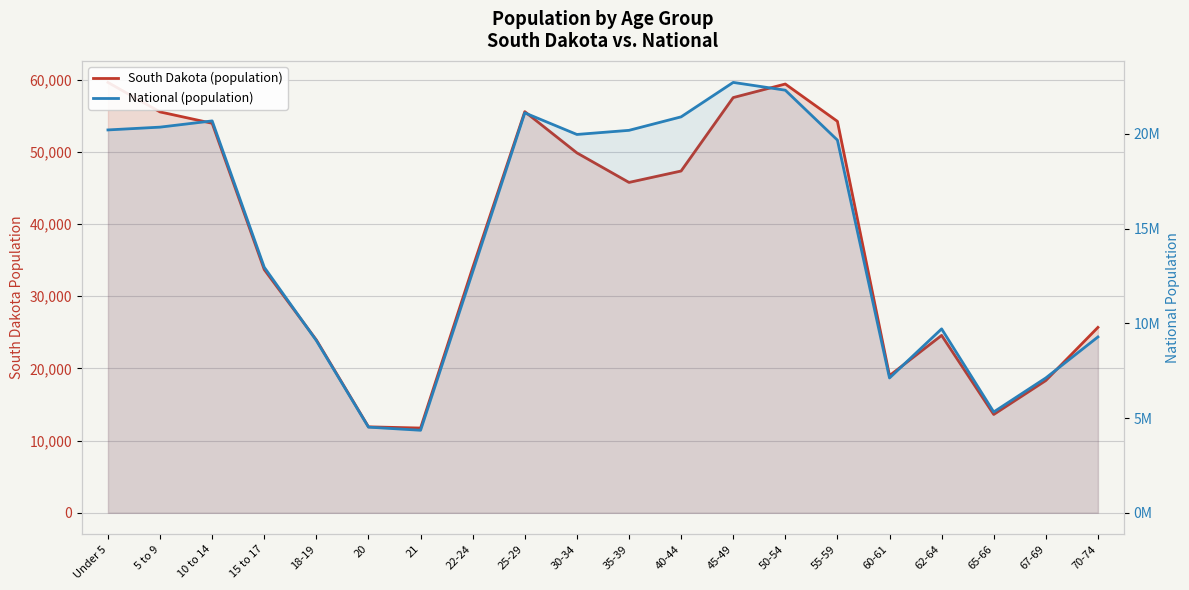

What is the spread (max minus min) of values at 10 to 14?

20623234